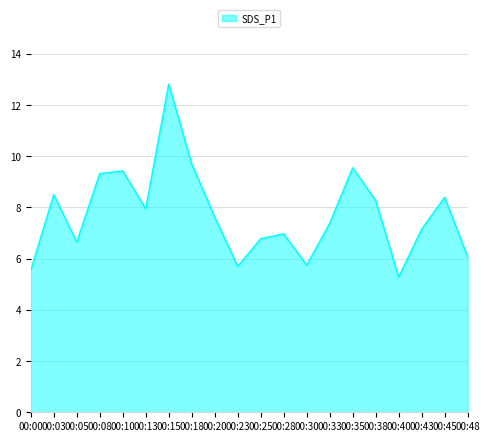

What is the difference between the values at 00:00 and 00:08?

3.8